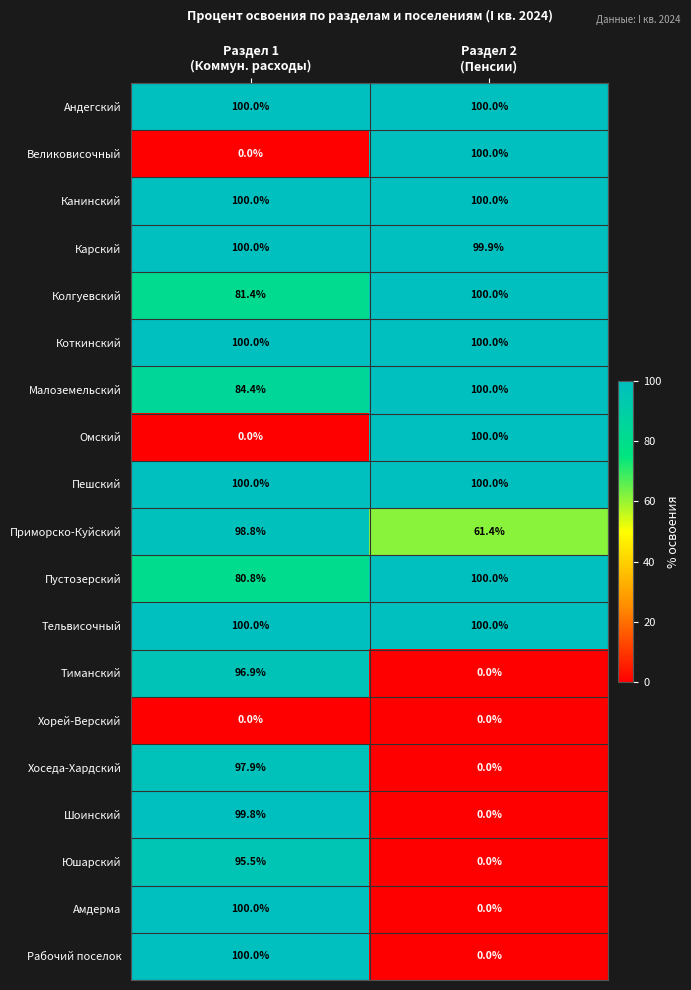

What is the maximum value for Приморско-Куйский?

98.8